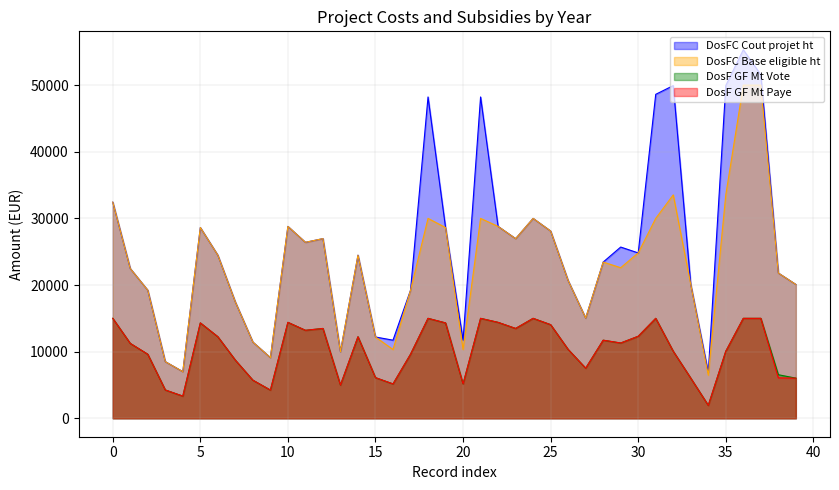

What is the maximum value for DosFC Cout projet ht?

55308